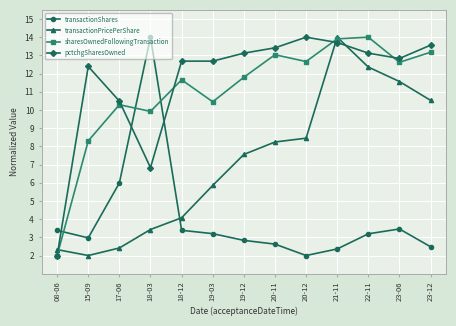

True or false: pctchgSharesOwned has a value of 10.3 at 18-03.

False